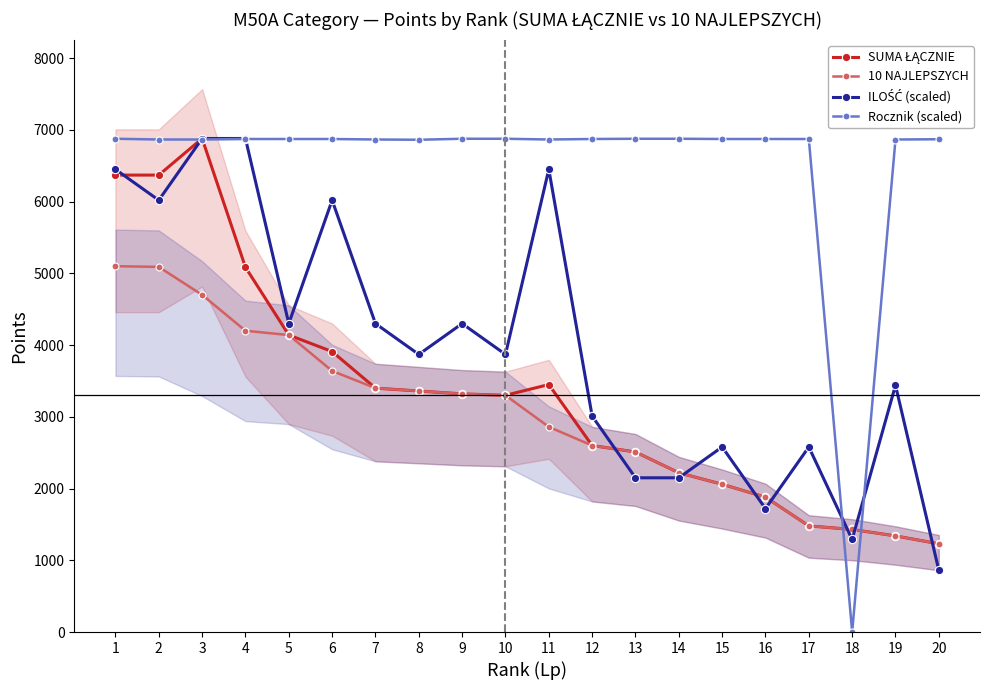

List the labels in order of ILOŚĆ (scaled) value, largest first.

3, 4, 1, 11, 2, 6, 5, 7, 9, 8, 10, 19, 12, 15, 17, 13, 14, 16, 18, 20